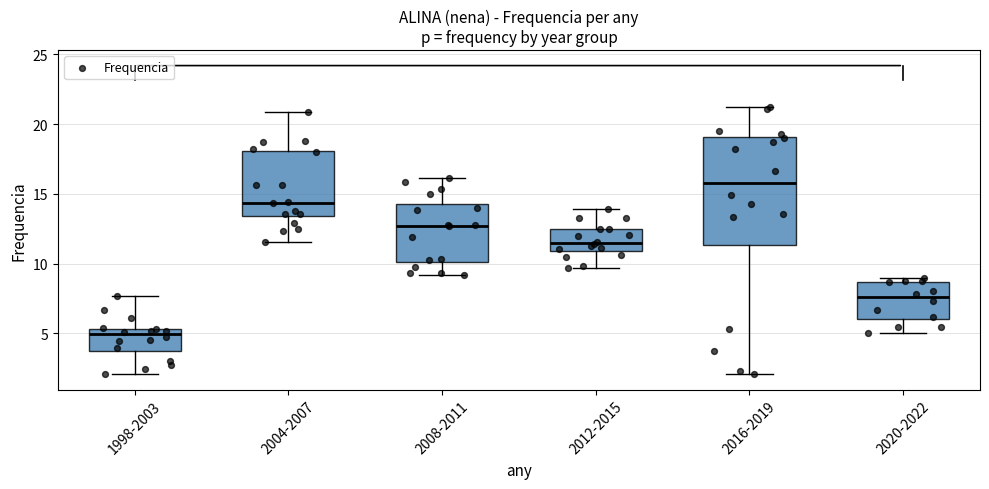

Comparing the boxes themselves (not the whiskers), which one is the tallest?

2016-2019